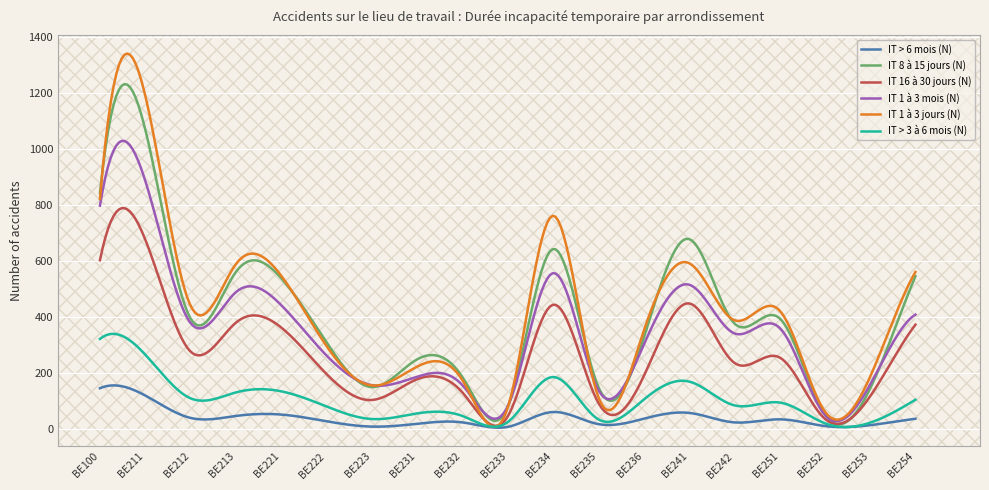

Which series has the largest range (max minus min)?

IT 1 à 3 jours (N)